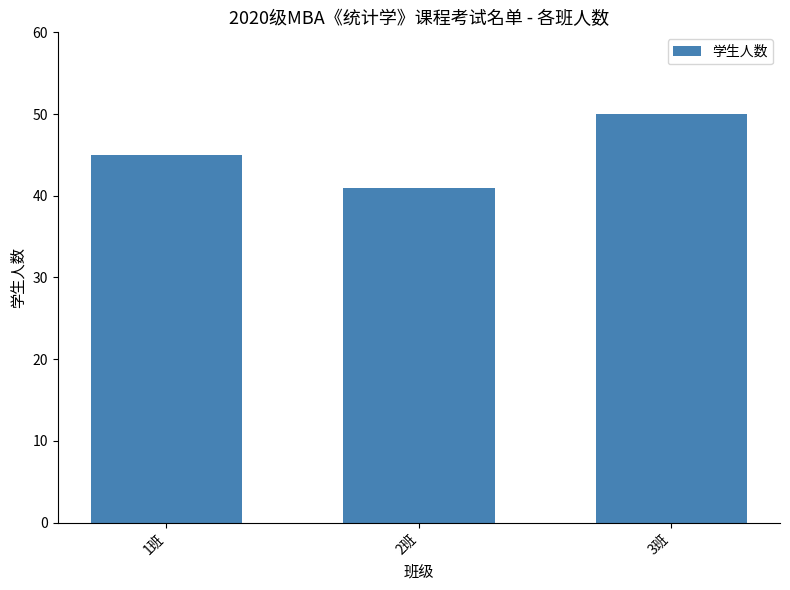

Reading left to right, what are all the values shown in this chart?

45	41	50